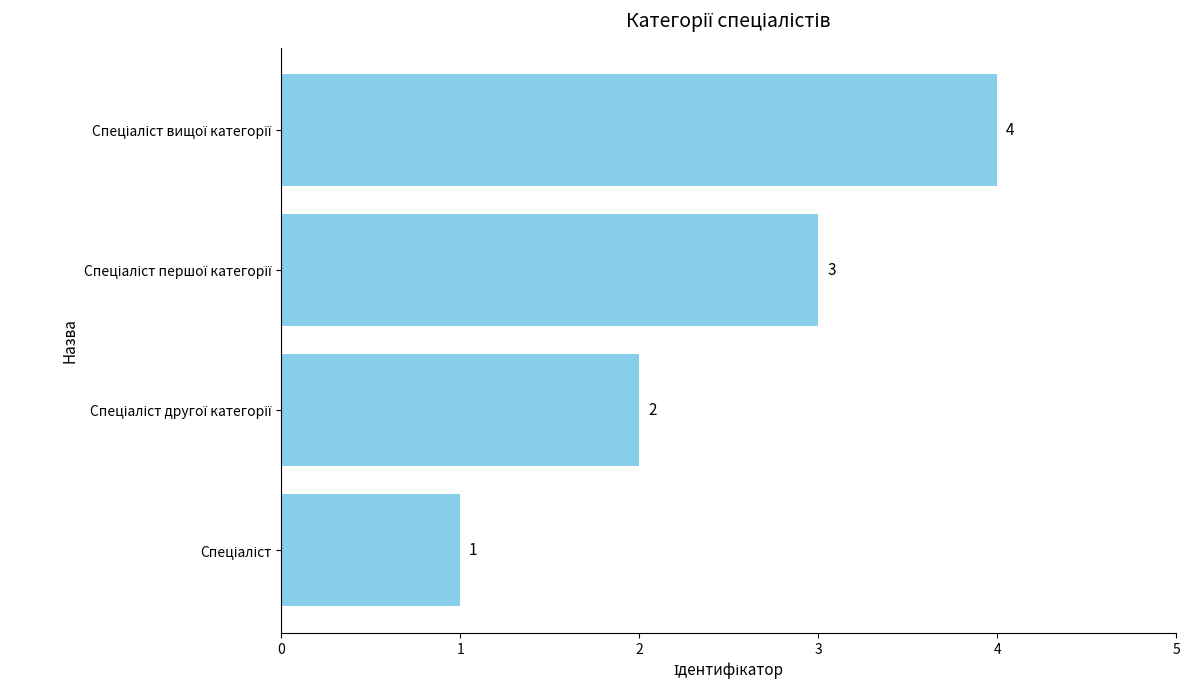

What is the maximum value shown in the chart?

4